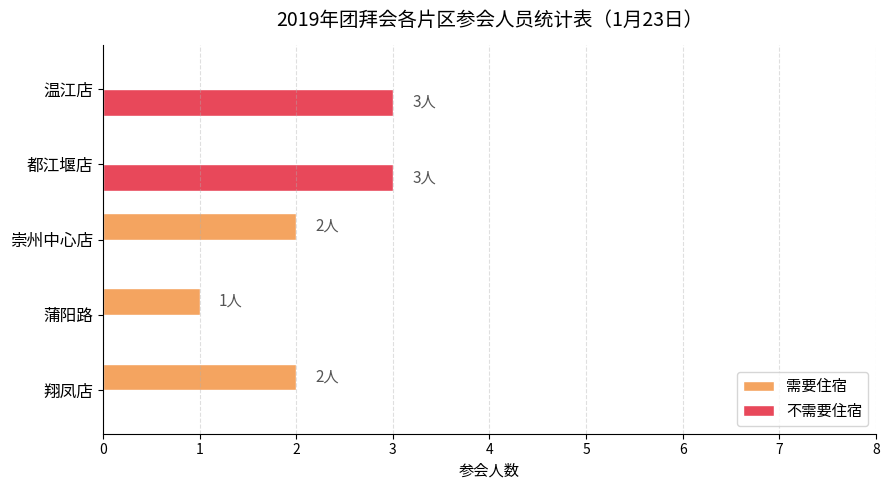

What is the greatest value displayed?

3